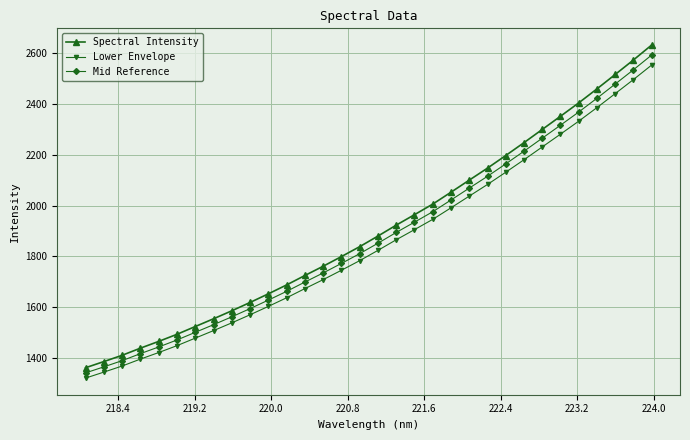

Rank the series by their maximum value, from lowest to highest.

Lower Envelope, Mid Reference, Spectral Intensity